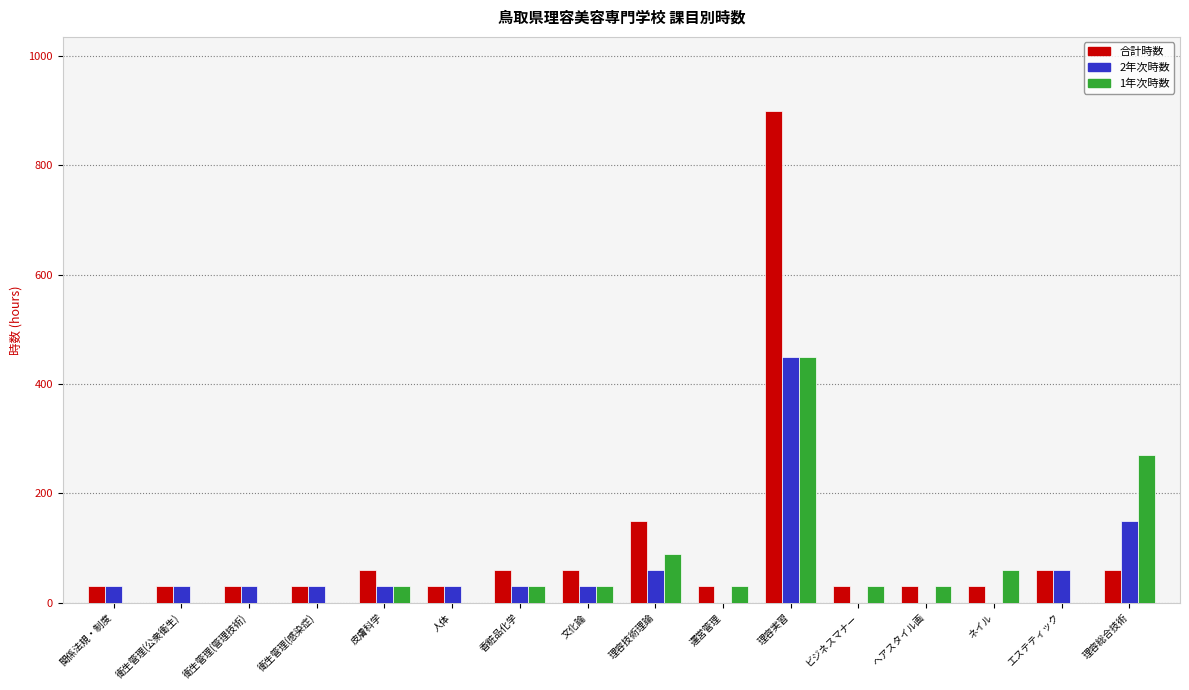

What is the sum of the 2年次時数 values at 理容技術理論 and 関係法規・制度?

90